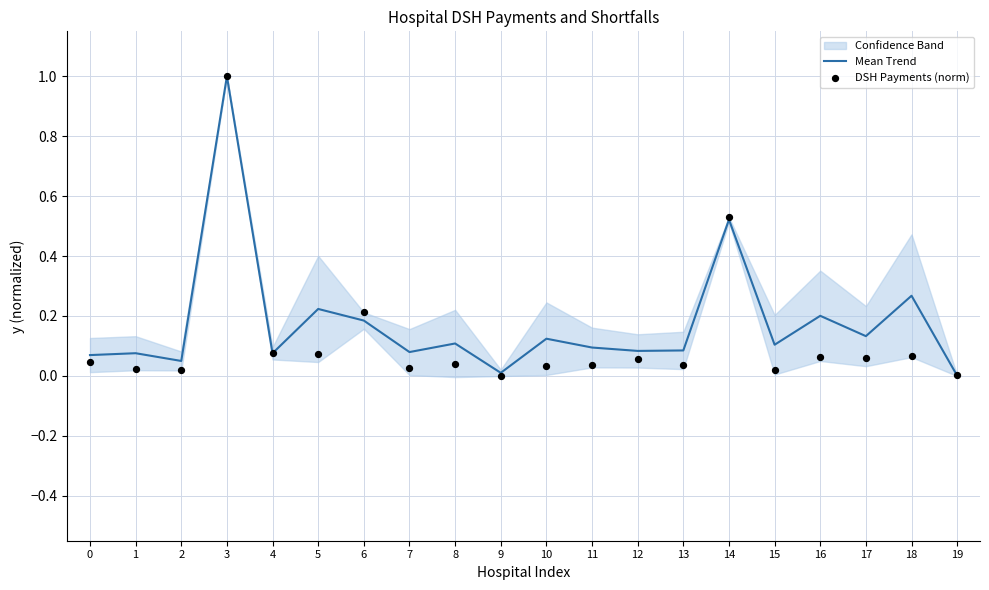

The Mean Trend series shows 0.0 at 4. True or false?

False